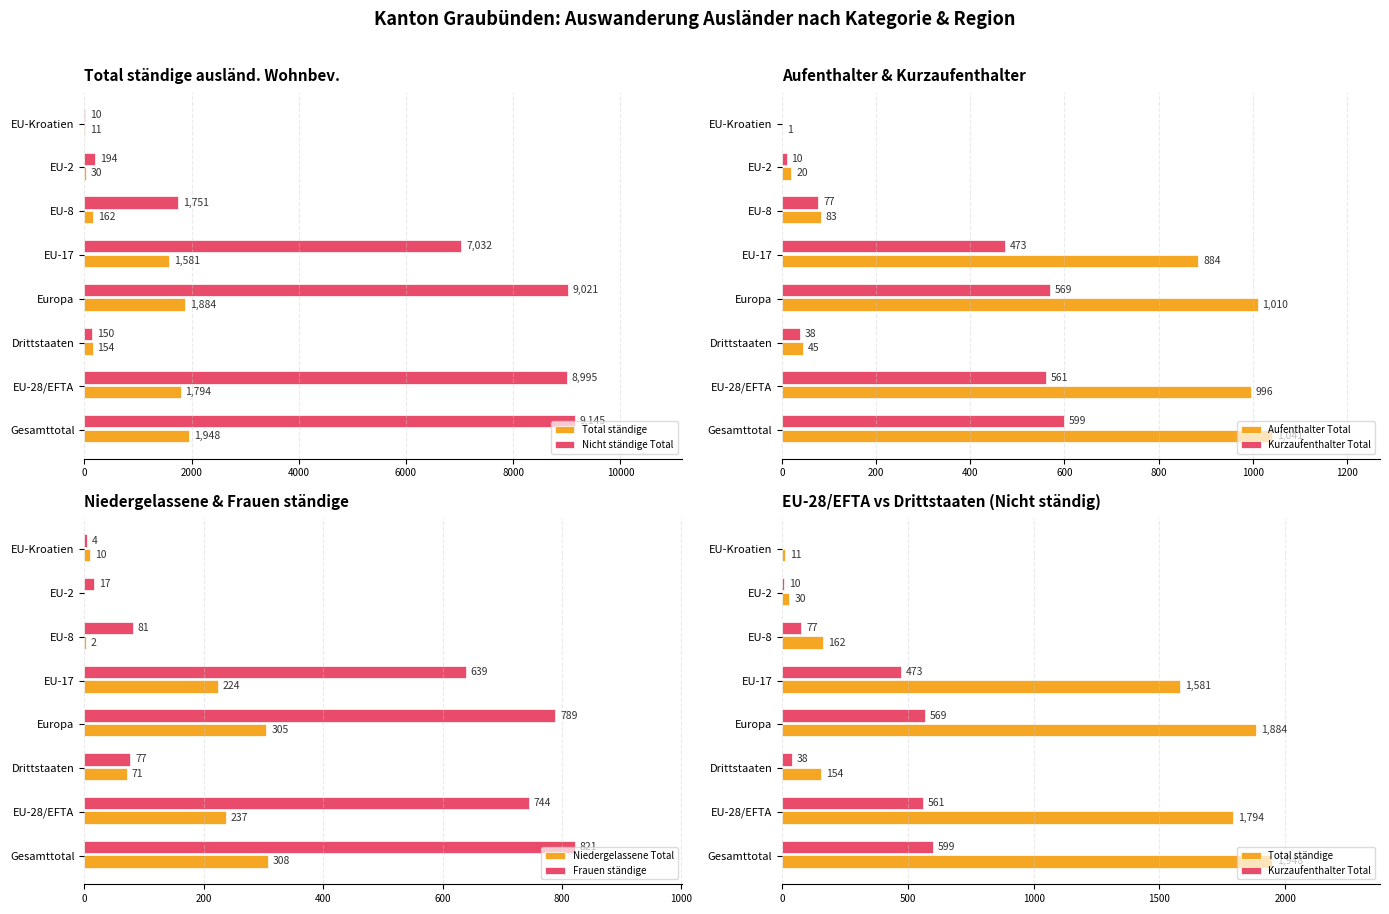

How many groups of bars are there?

8